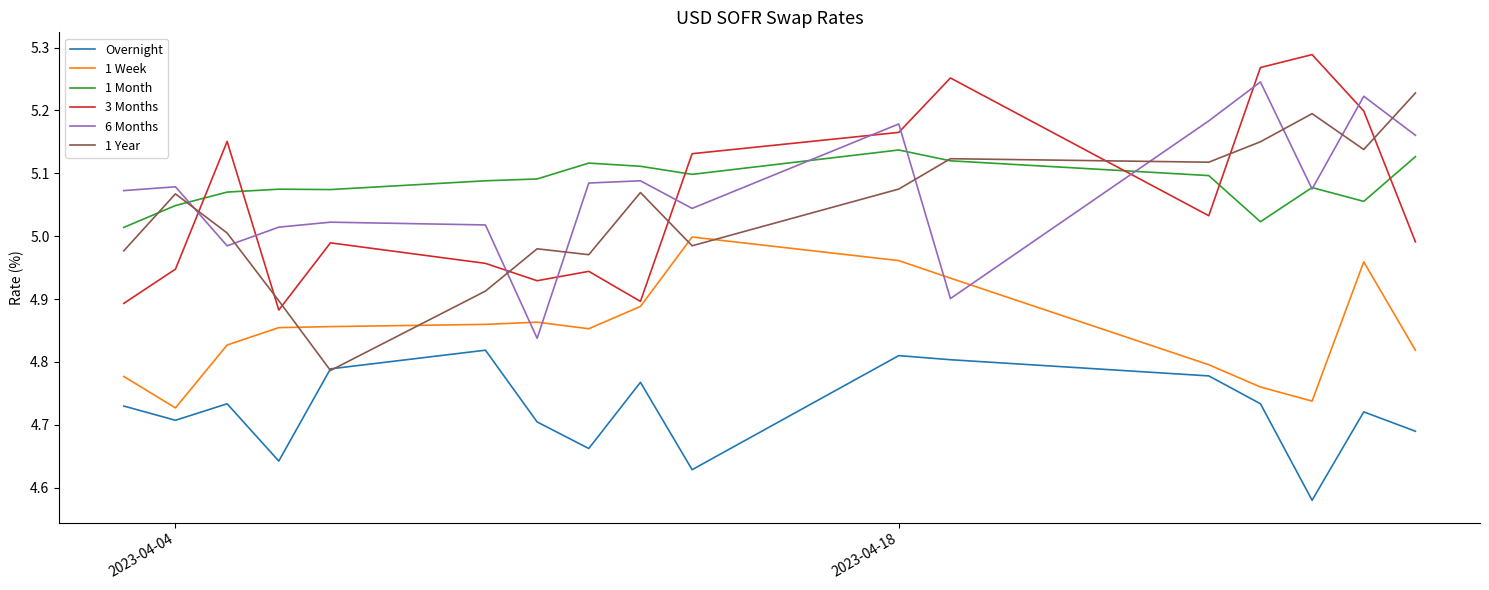

True or false: 3 Months and 6 Months cross at least once.

True